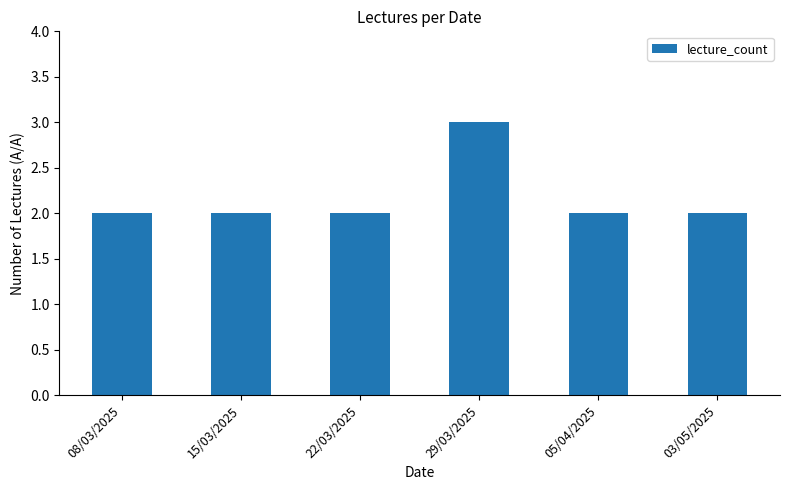

What is the change in value from 15/03/2025 to 29/03/2025?

+1